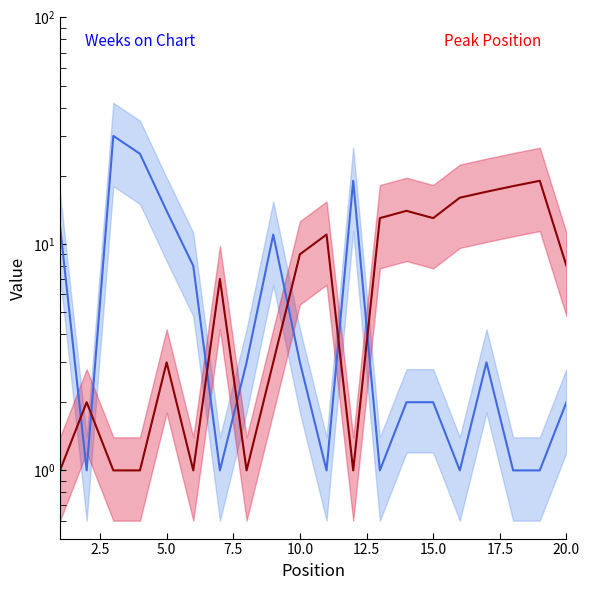

What is the highest value of the Weeks on Chart (line) series?

30